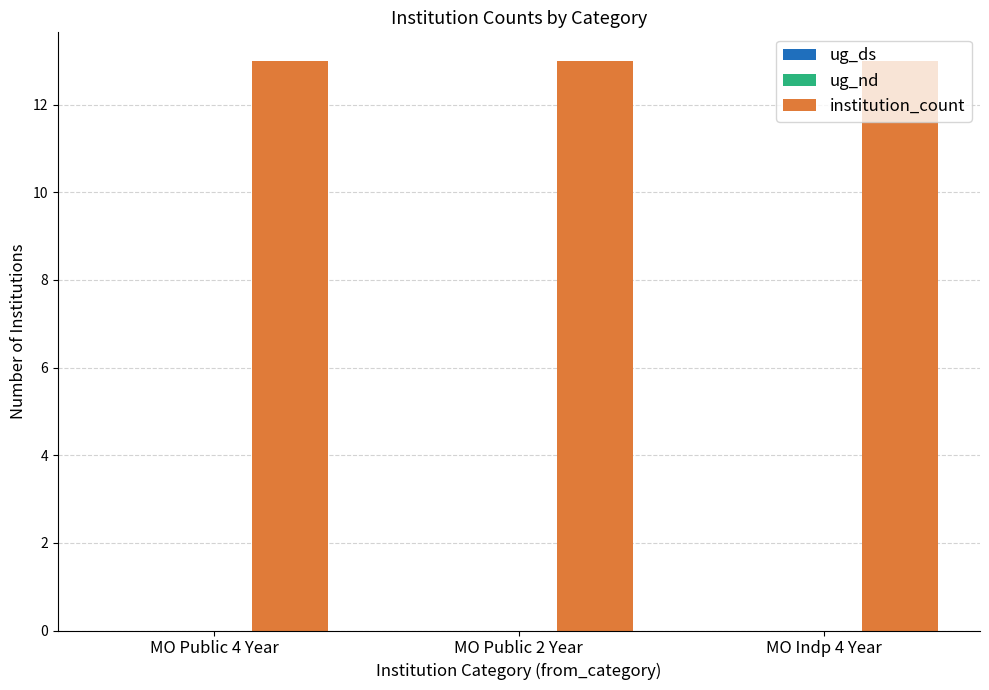

Between MO Public 2 Year and MO Public 4 Year, which is larger?

MO Public 2 Year